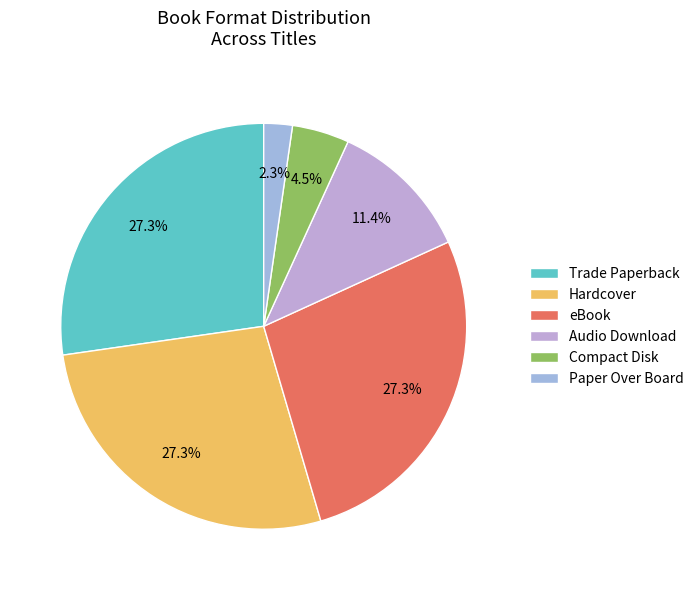

How many slices are in this pie chart?

6